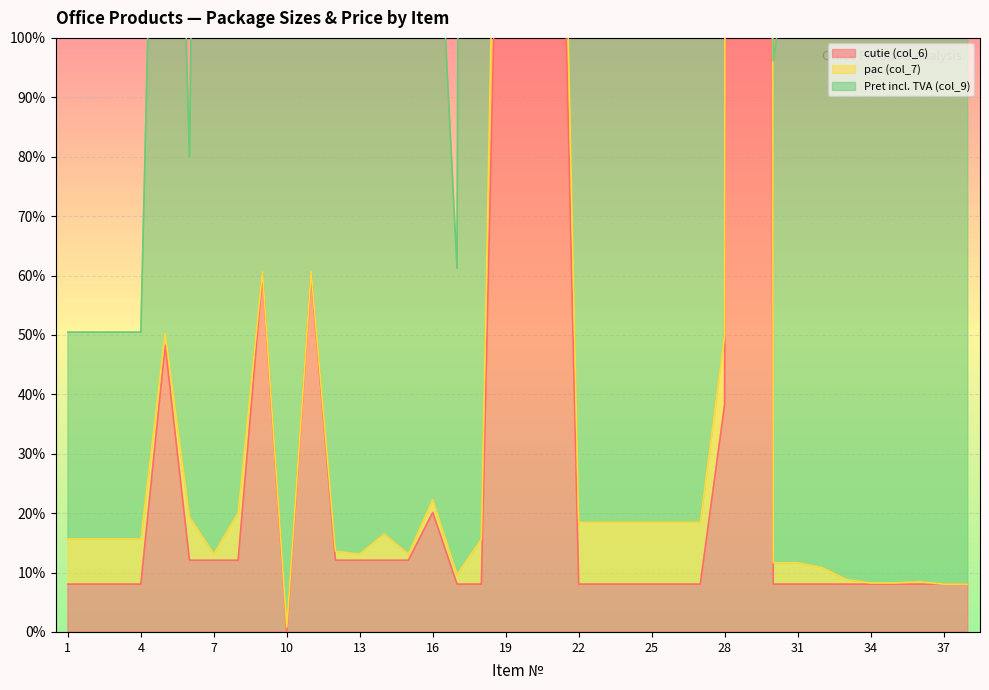

Which category has the lowest value in the pac (col_7) series?

10